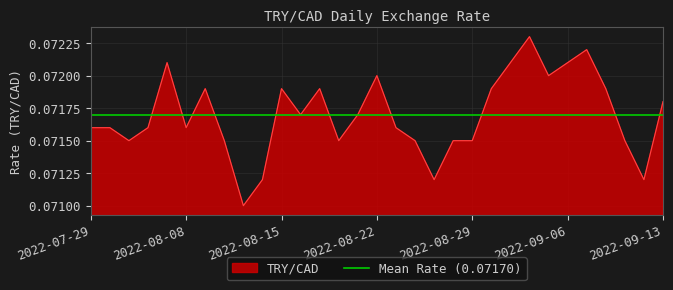

List the labels in order of value, smallest first.

2022-08-11, 2022-08-12, 2022-08-25, 2022-09-12, 2022-08-03, 2022-08-10, 2022-08-18, 2022-08-24, 2022-08-26, 2022-08-29, 2022-09-09, 2022-07-29, 2022-08-02, 2022-08-04, 2022-08-08, 2022-08-23, 2022-08-16, 2022-08-19, 2022-09-13, 2022-08-09, 2022-08-15, 2022-08-17, 2022-08-30, 2022-09-08, 2022-08-22, 2022-09-02, 2022-08-05, 2022-08-31, 2022-09-06, 2022-09-07, 2022-09-01